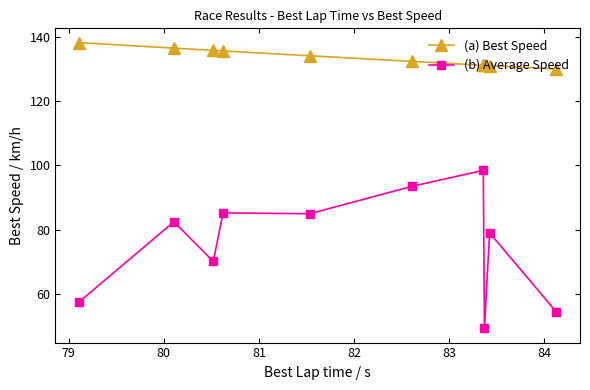

Which series has the widest spread of values?

(b) Average Speed